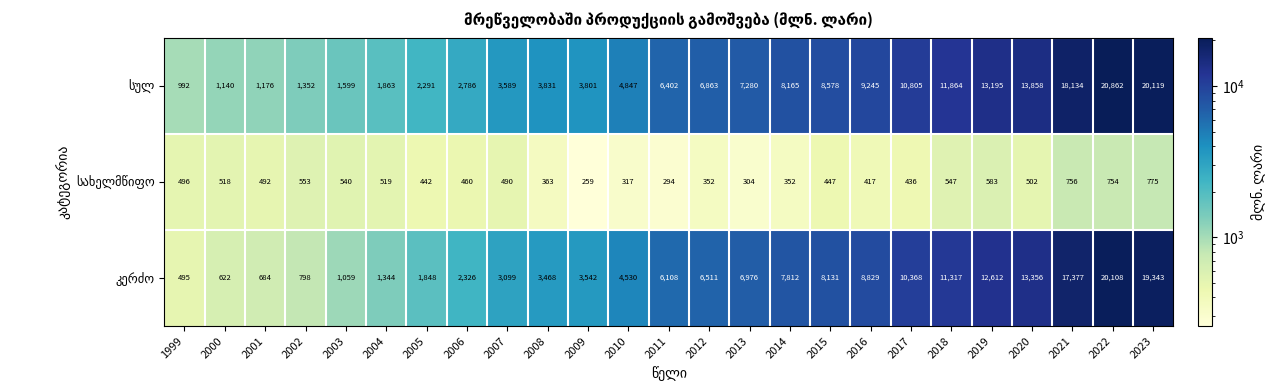

What is the total value across all series at 2003?

3198